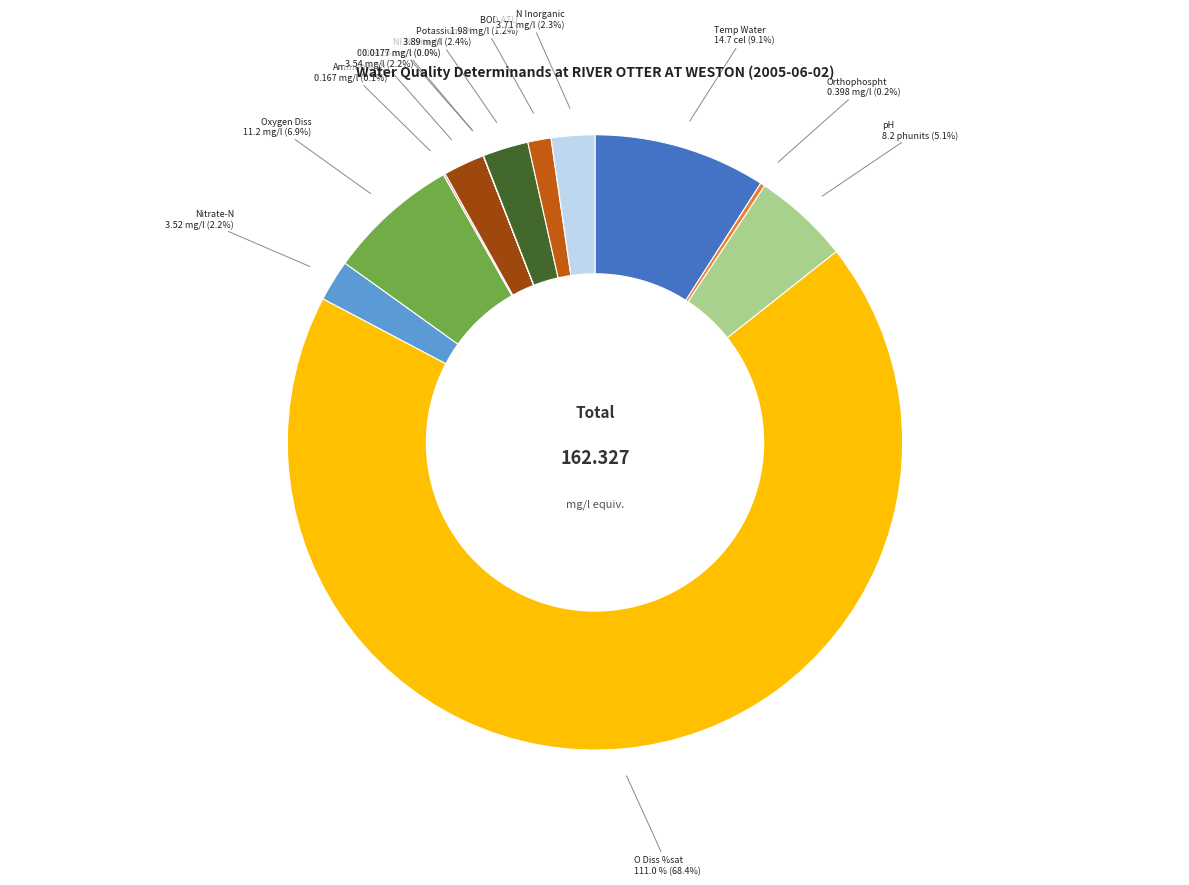

Which slice is the largest?

O Diss %sat